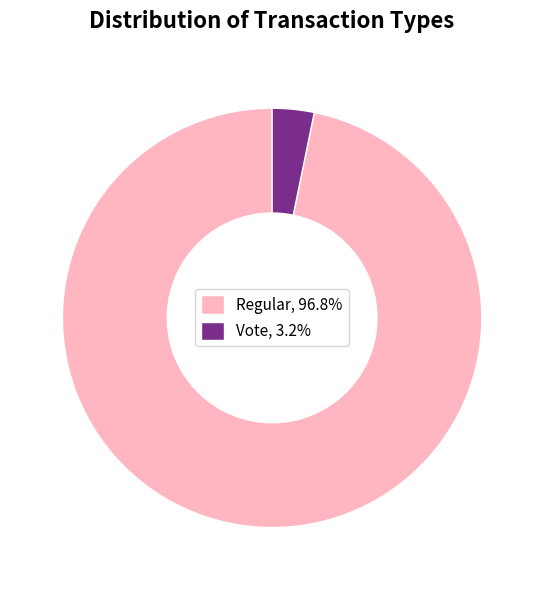

Combined, do Vote, 3.2% and Regular, 96.8% account for over 50%?

Yes